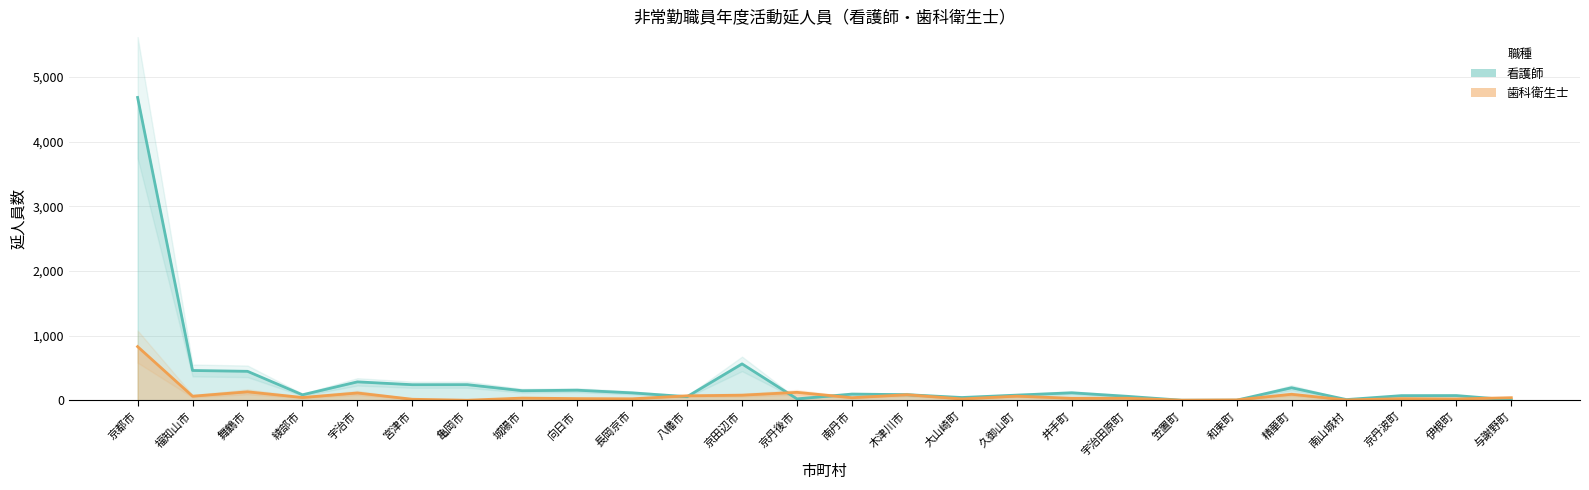

What are all the series names shown in the legend?

看護師, 歯科衛生士